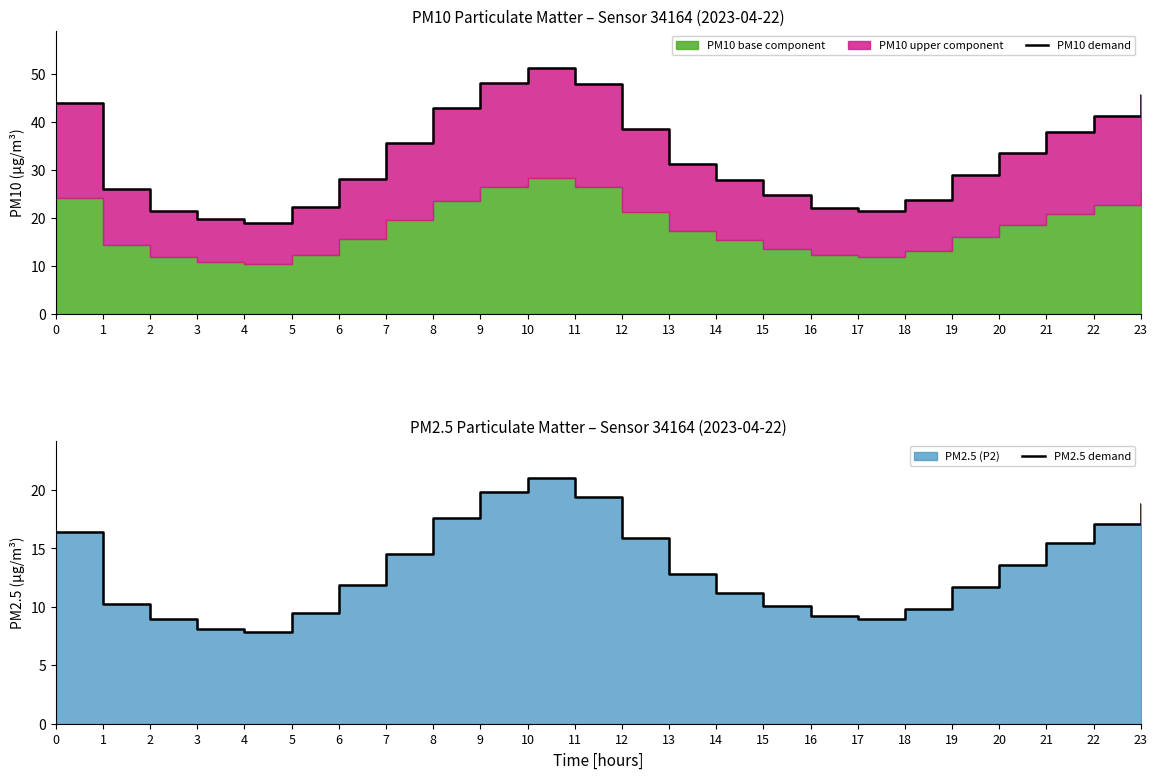

How many interior local valleys does the PM2.5 demand series have?

2